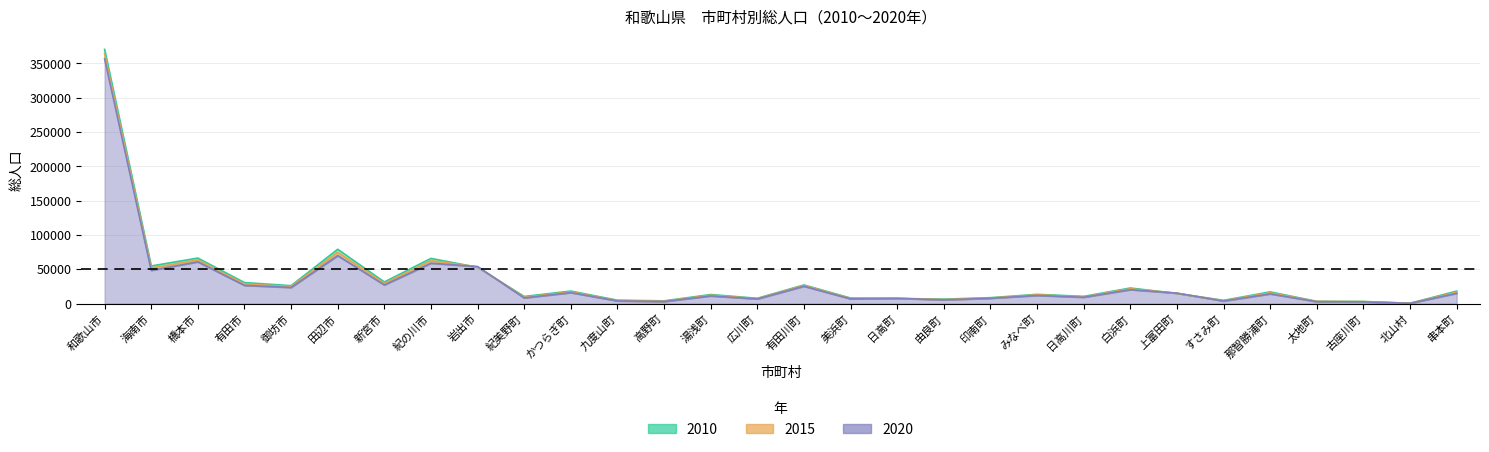

List the labels in order of 2010 value, smallest first.

北山村, 古座川町, 太地町, 高野町, すさみ町, 九度山町, 由良町, 日高町, 広川町, 美浜町, 印南町, 紀美野町, 日高川町, 湯浅町, みなべ町, 上富田町, 那智勝浦町, かつらぎ町, 串本町, 白浜町, 御坊市, 有田川町, 有田市, 新宮市, 岩出市, 海南市, 紀の川市, 橋本市, 田辺市, 和歌山市